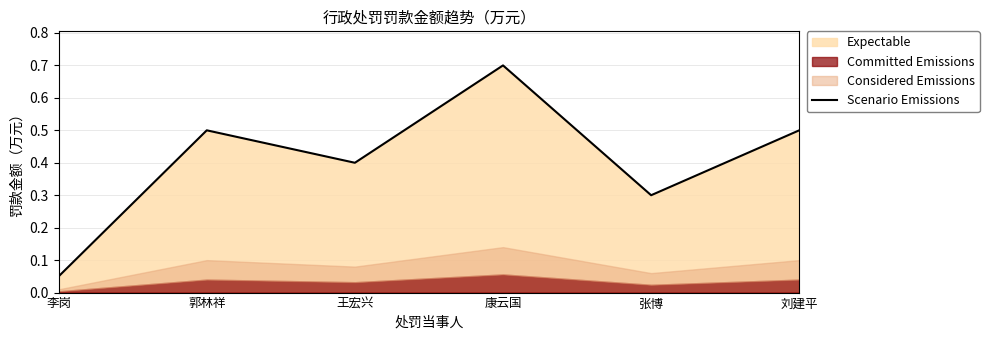

What is the maximum value for Scenario Emissions?

0.7